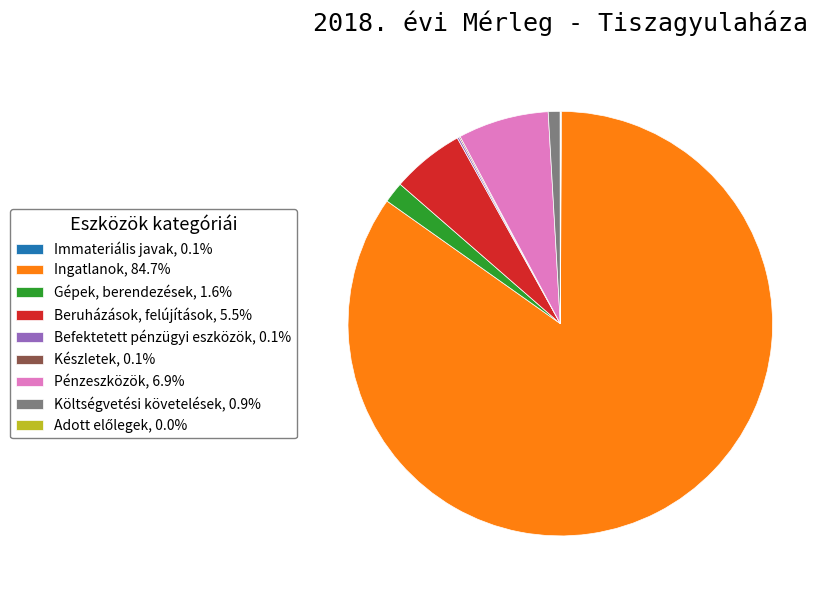

Does any single category account for the majority?

Yes